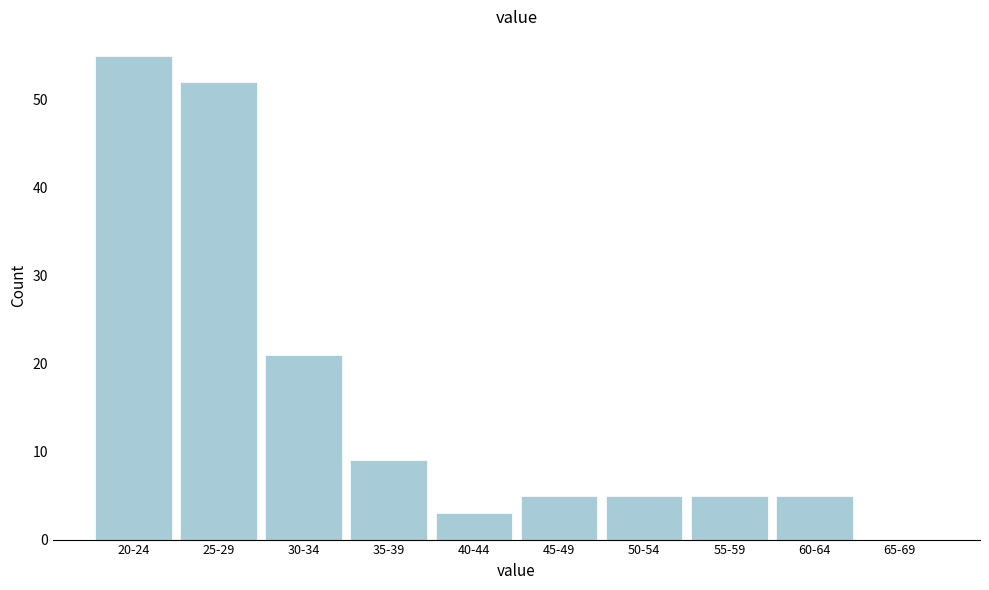

Reading left to right, what are all the values shown in this chart?

20-24=55	25-29=52	30-34=21	35-39=9	40-44=3	45-49=5	50-54=5	55-59=5	60-64=5	65-69=0